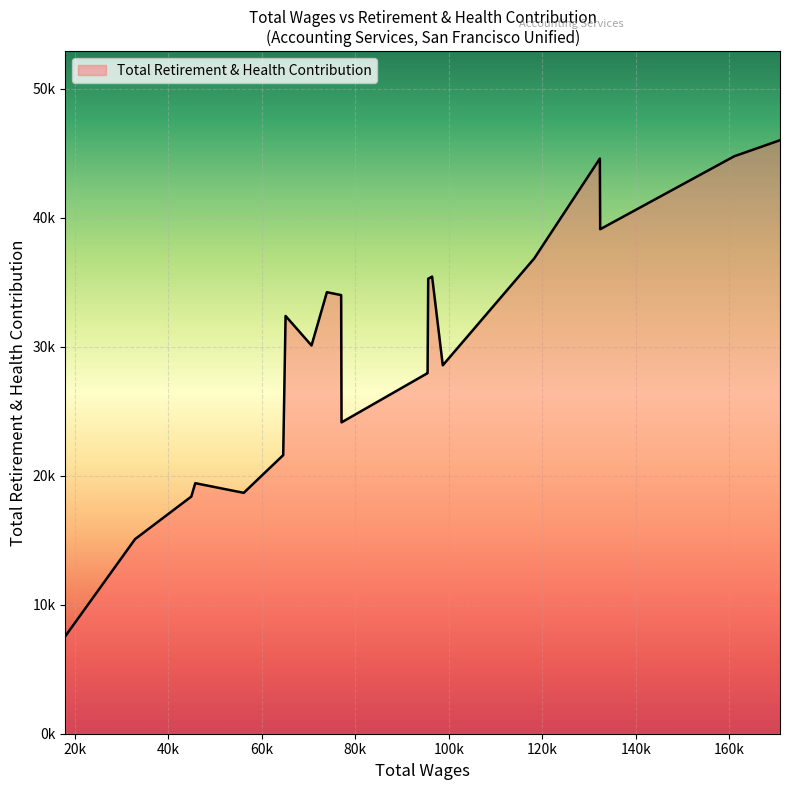

Does the chart display data point markers on the line(s)?

No